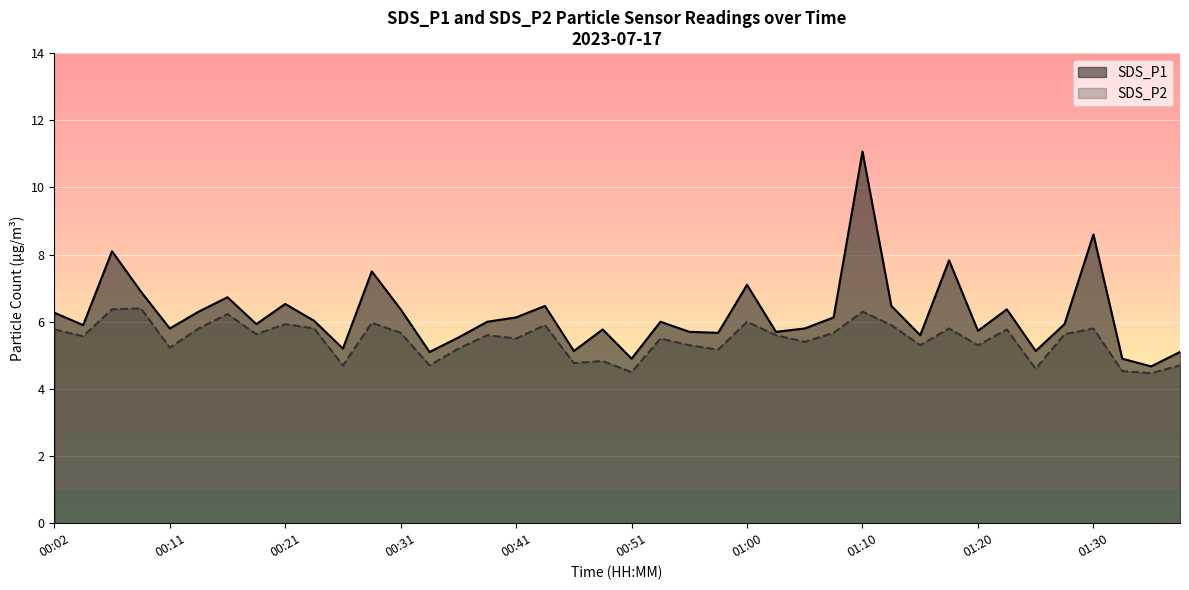

How many lines are shown in the chart?

2